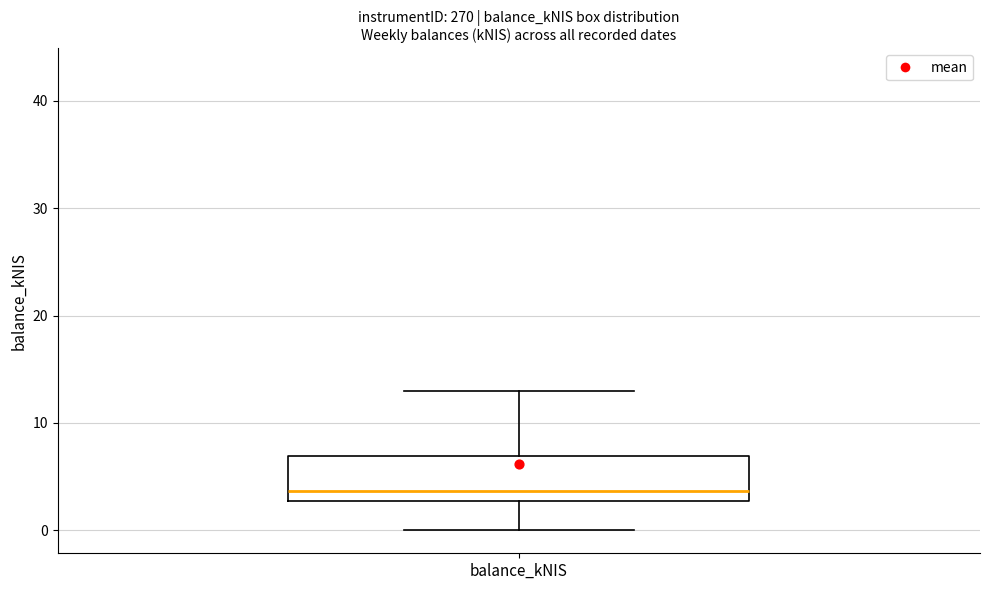

Where does the upper whisker of the box for balance_kNIS end on the y-axis? The values are not printed on the chart, so give them approximately, as read against the axis.

13